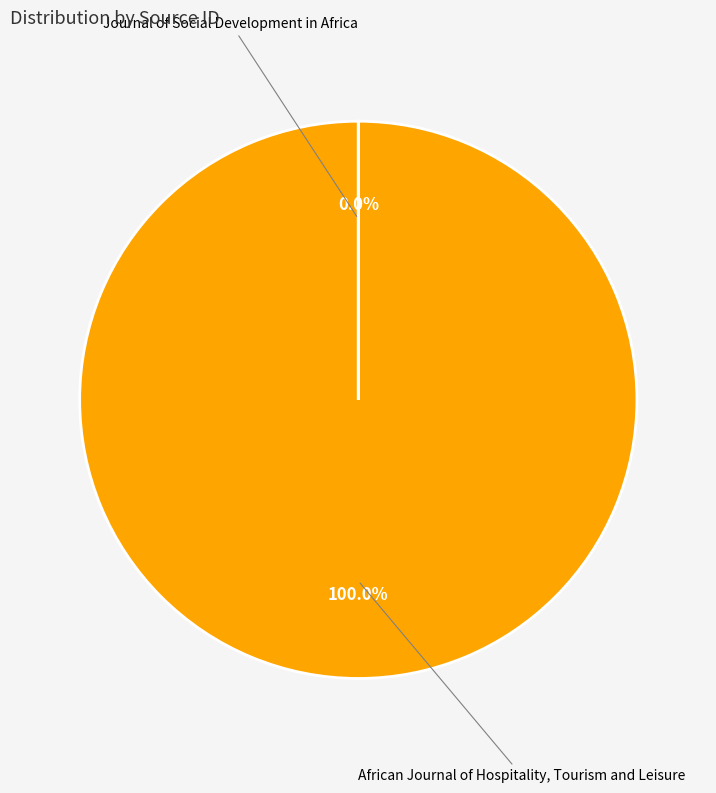

Does any single category account for the majority?

Yes